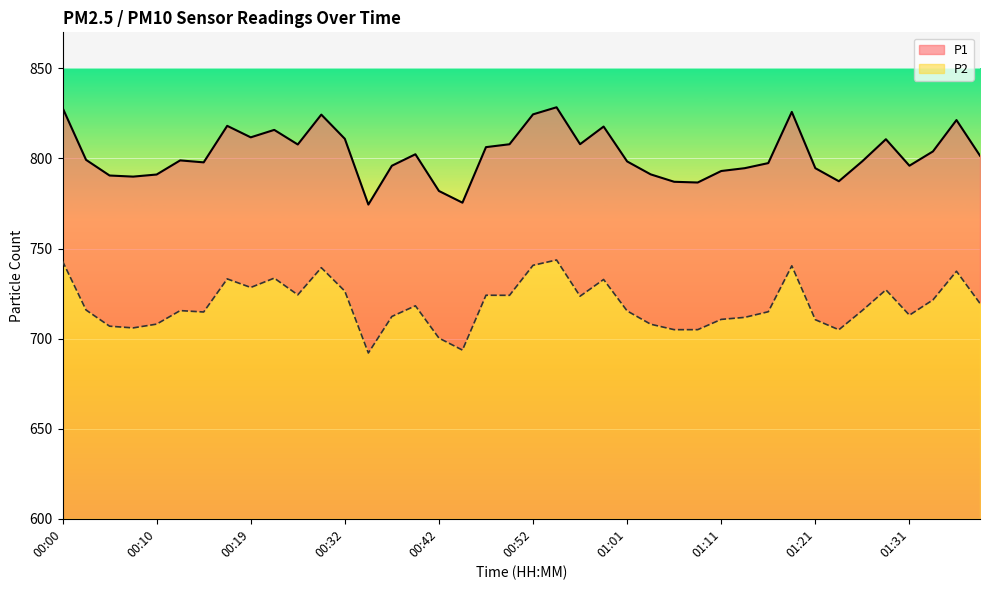

What is the value of the P2 point at the 21st from the left?

740.7